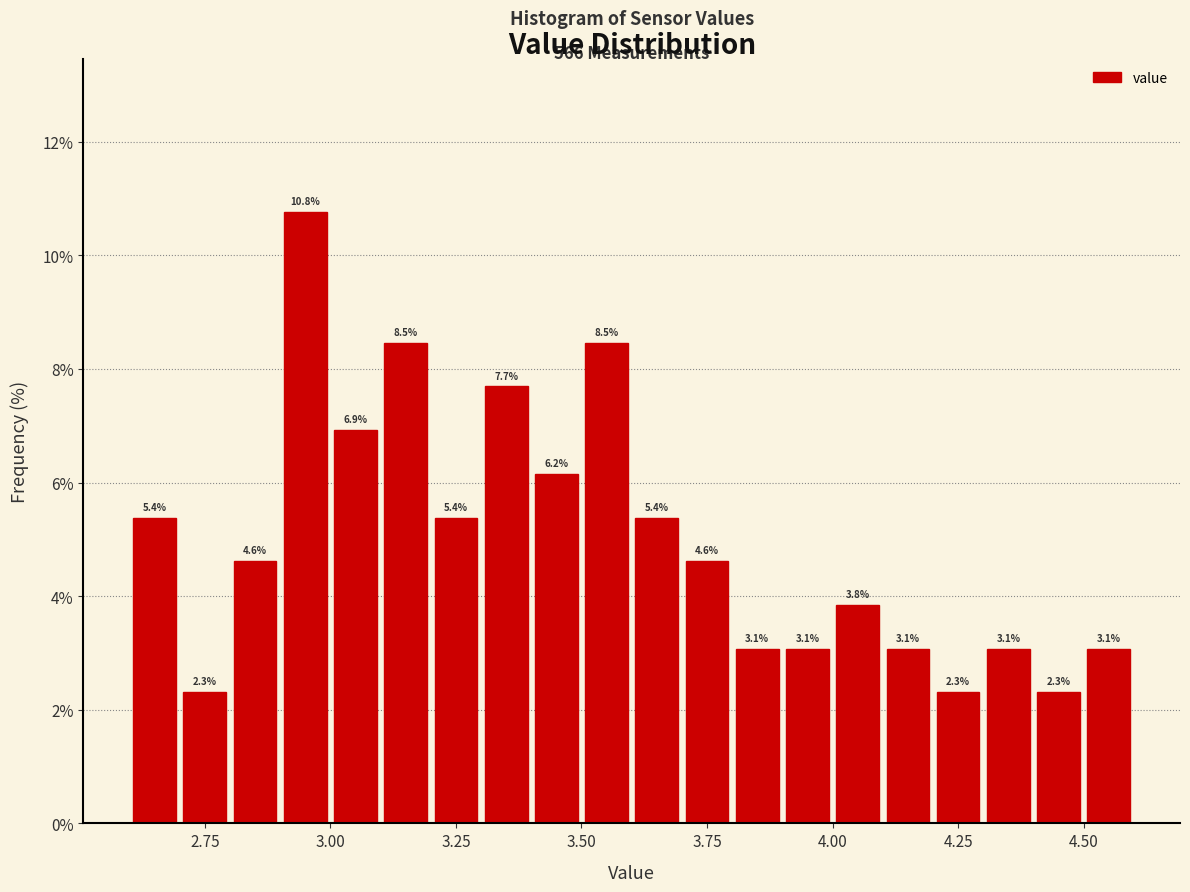

Around what value on the x-axis is the tallest bar? Give the approximate position of its centre, as read against the axis.

2.95